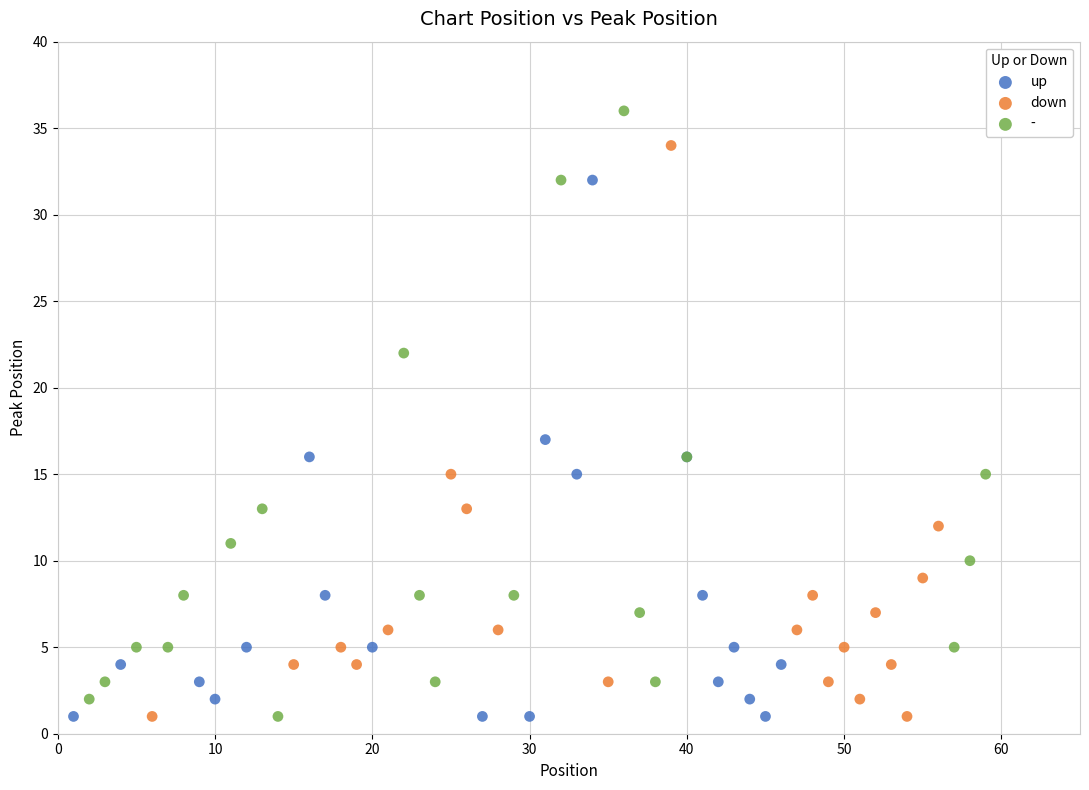

What are all the series names shown in the legend?

up, down, -